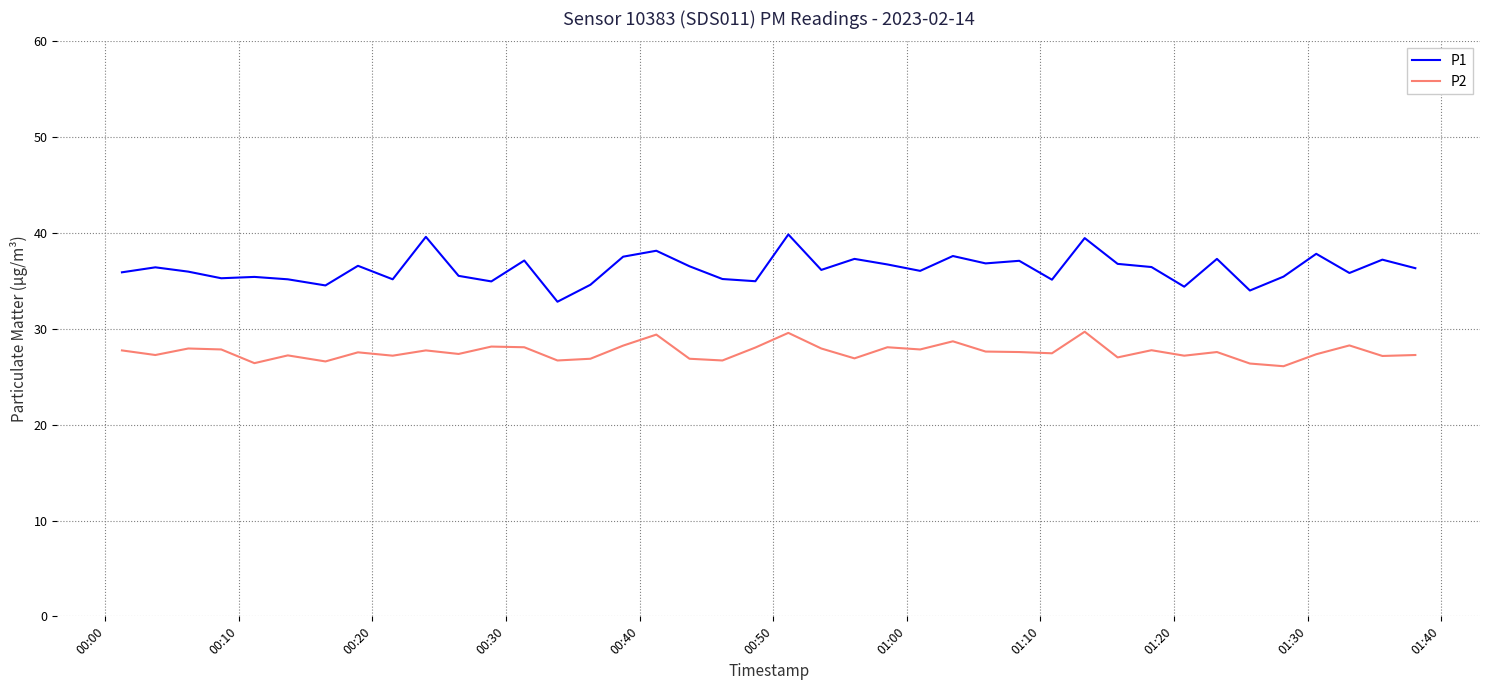

What is the greatest value displayed?

39.9